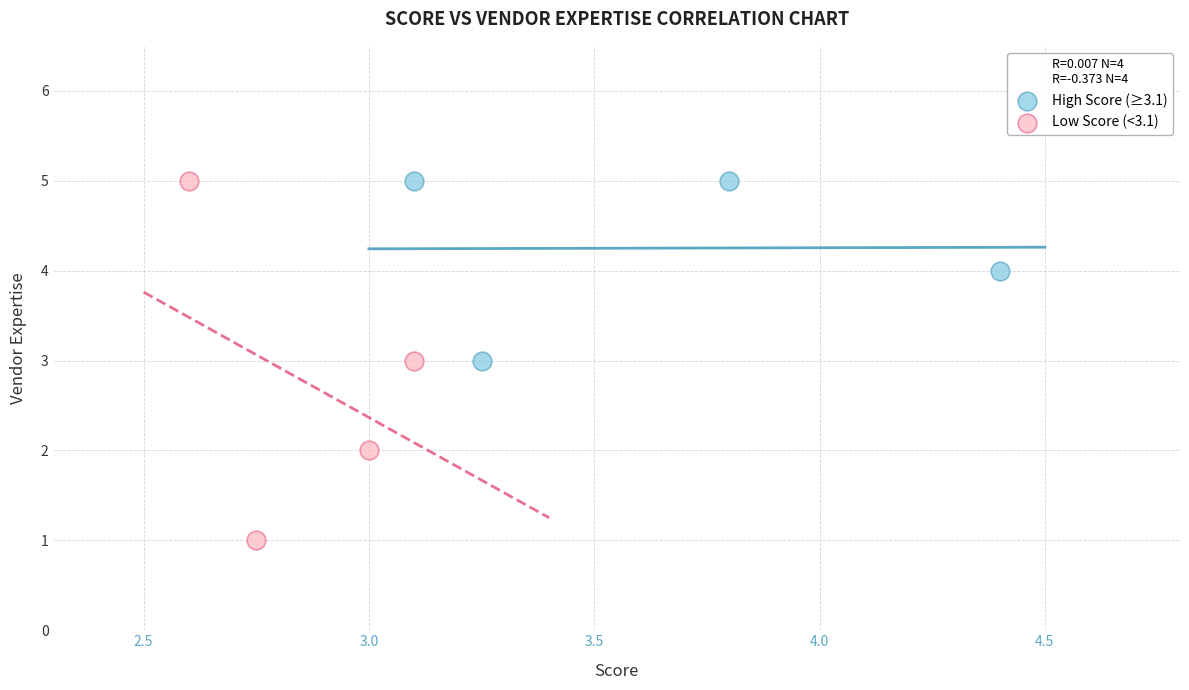

Which series has the largest Y range (max minus min)?

Low Score (<3.1)